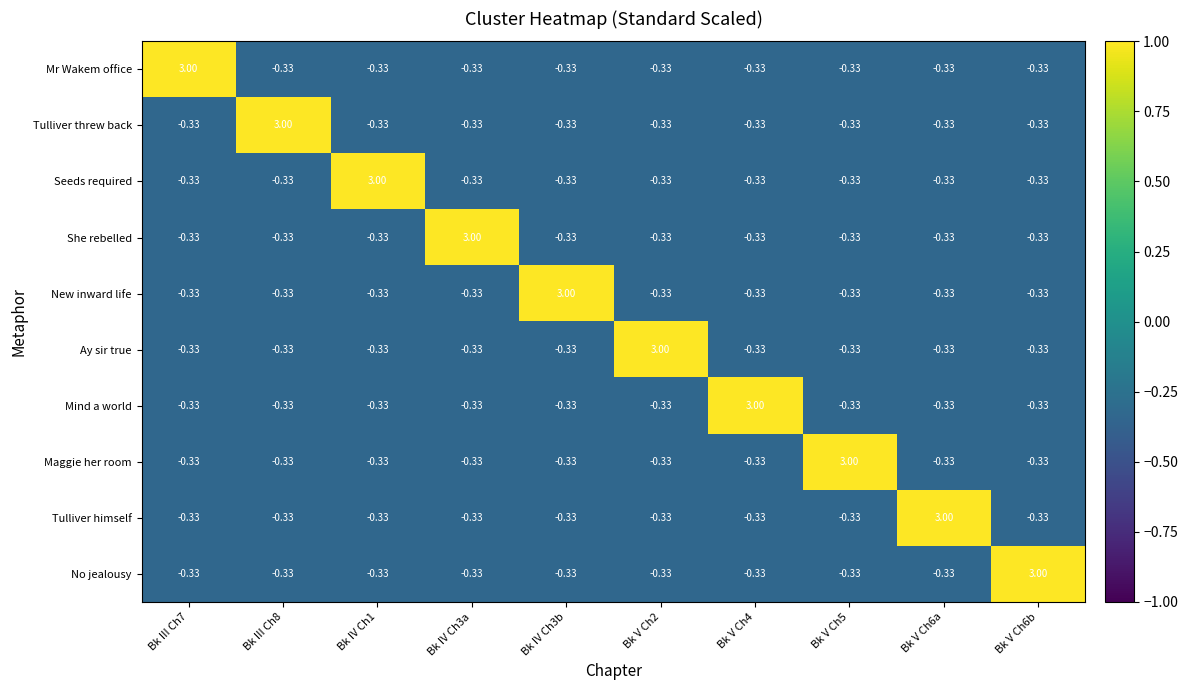

How many values in the Mind a world series exceed 0?

1